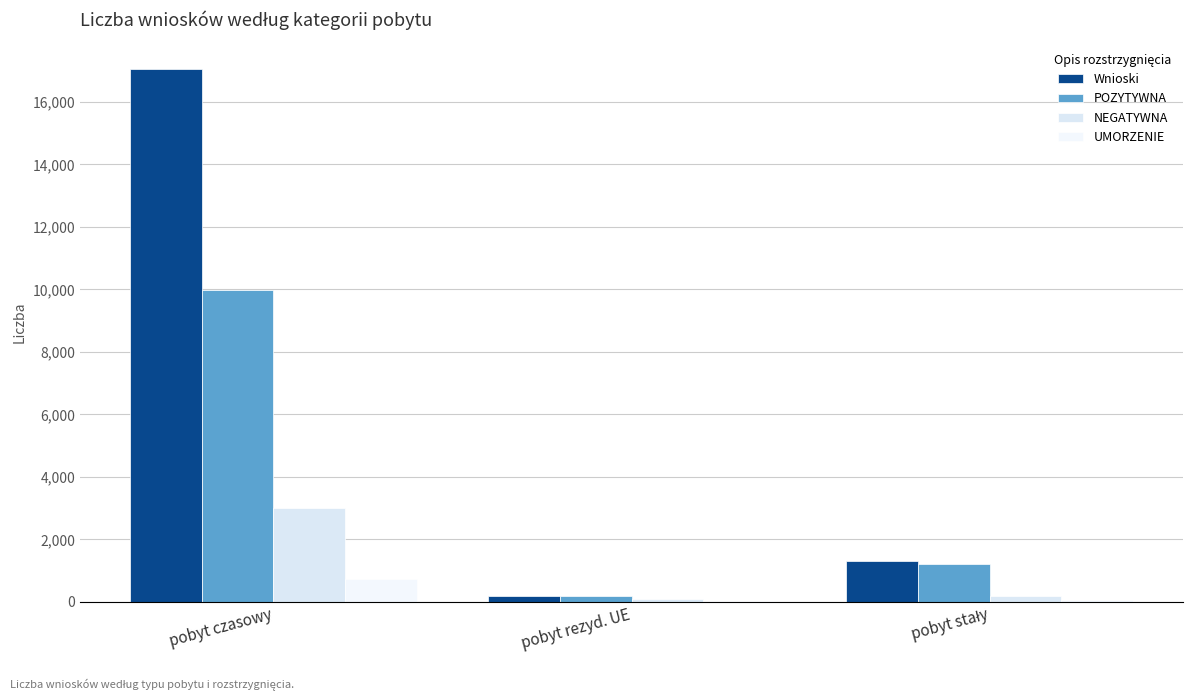

Between pobyt czasowy and pobyt rezyd. UE, which series saw the biggest shift?

Wnioski